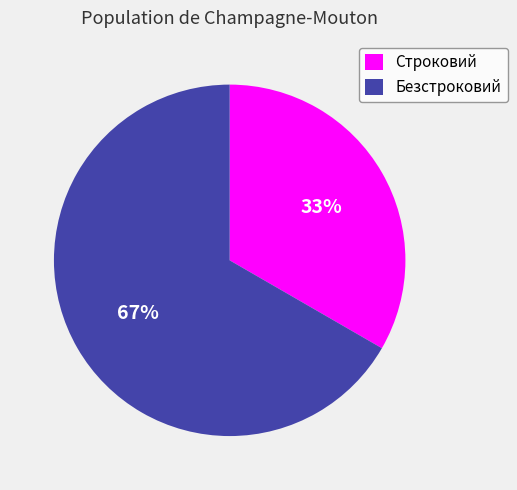

Do Строковий and Безстроковий together represent more than half of the pie?

Yes